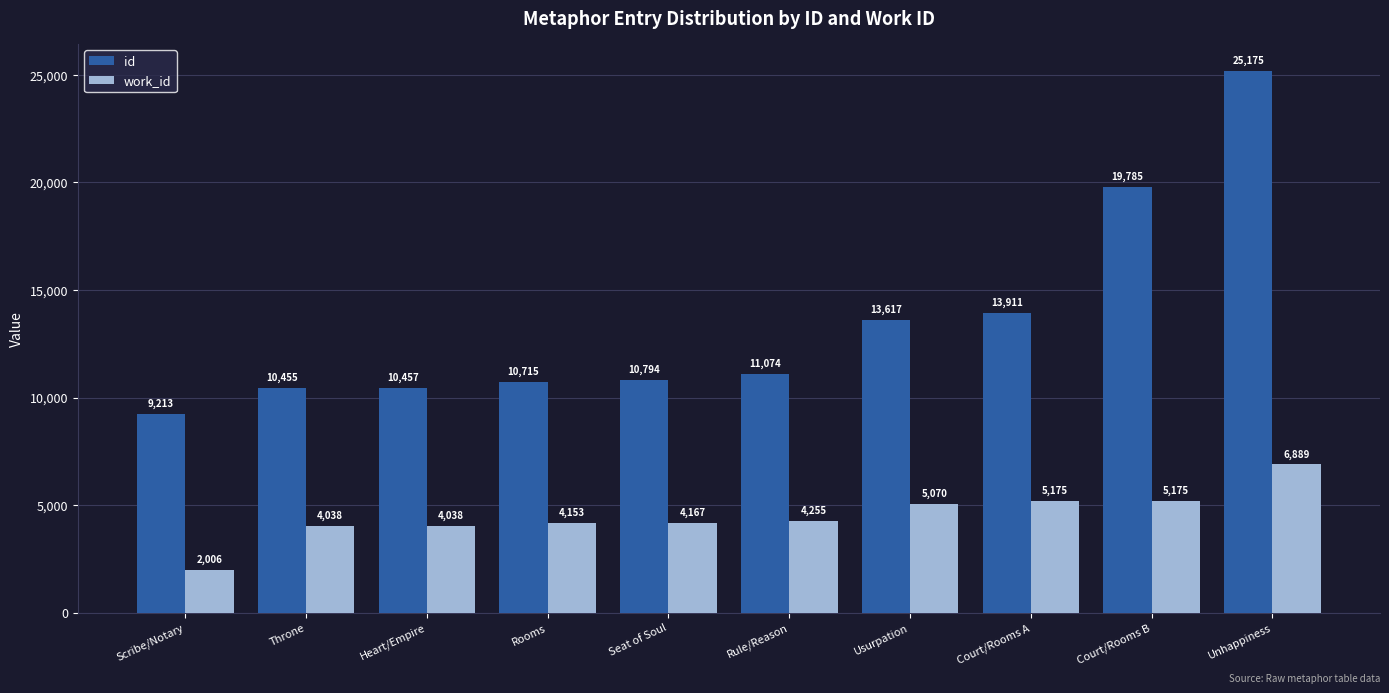

Does the chart contain stacked bars?

No